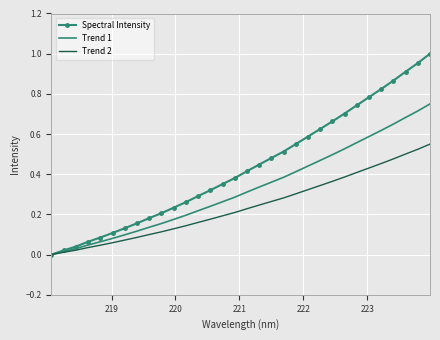

Which series has the widest spread of values?

Spectral Intensity